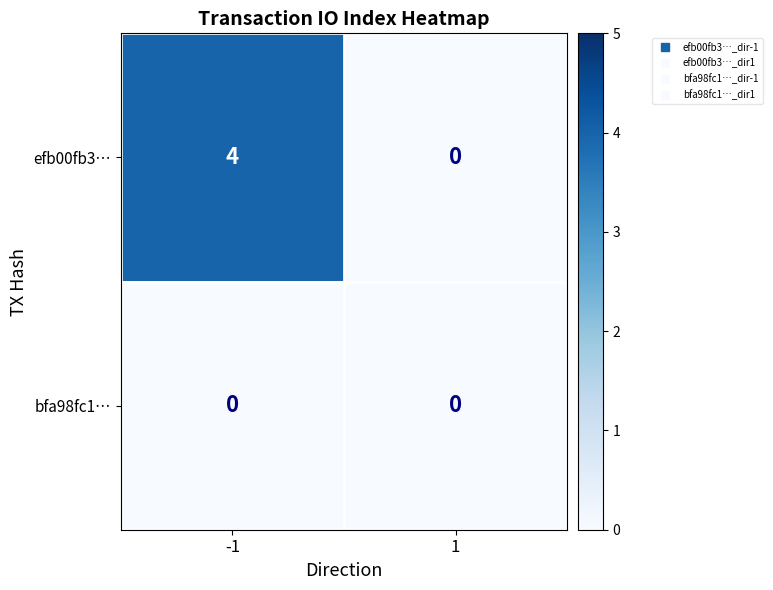

At -1, list the series in order from largest to smallest.

efb00fb3…, bfa98fc1…